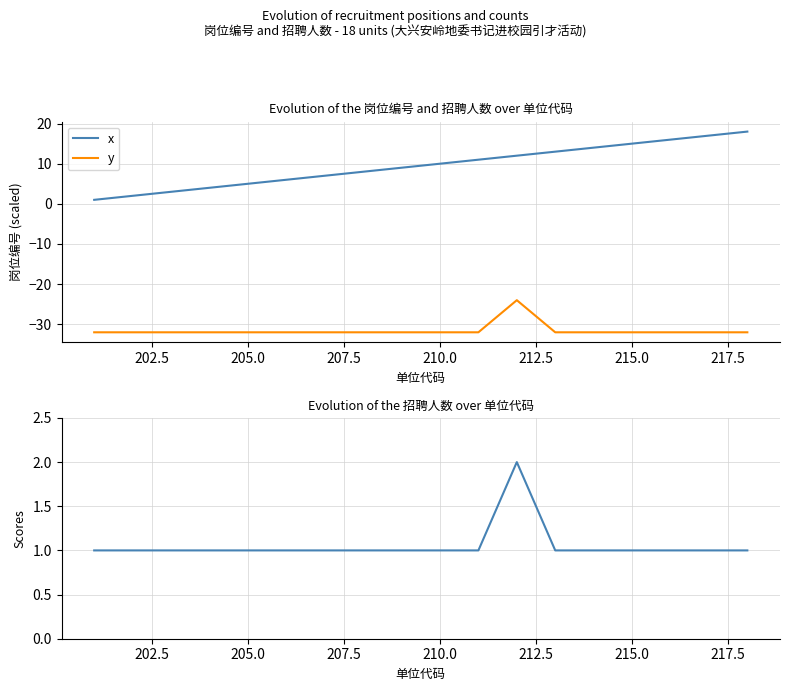

True or false: x and y cross at least once.

False